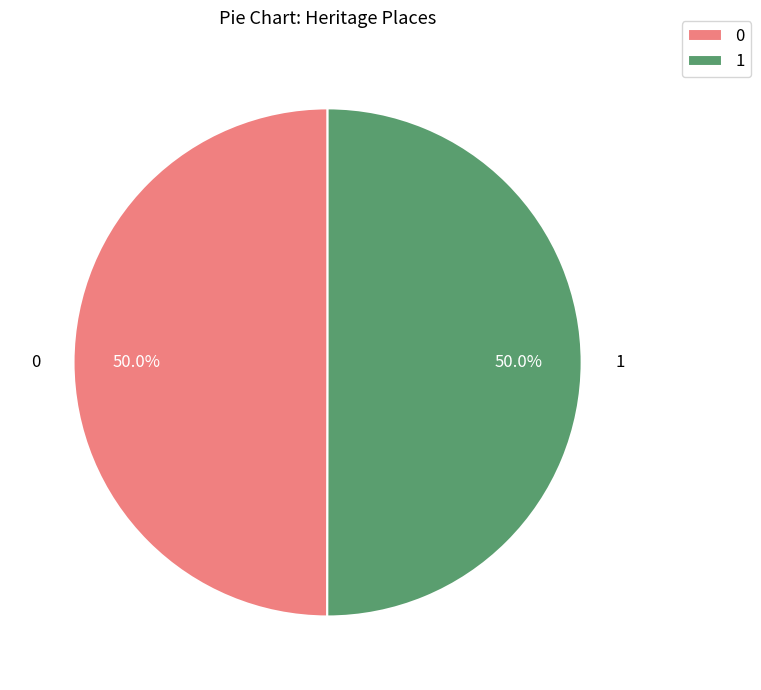

Approximately how many times larger is the value at 0 compared to 1?

1.0